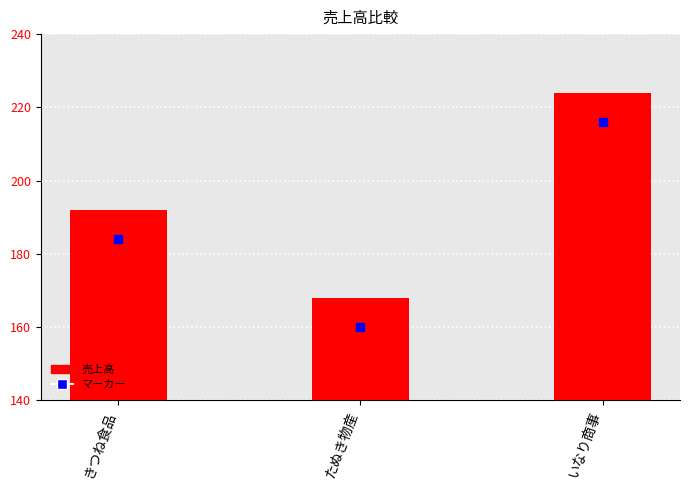

Reading right to left, extract all data points from this chart.

224	168	192